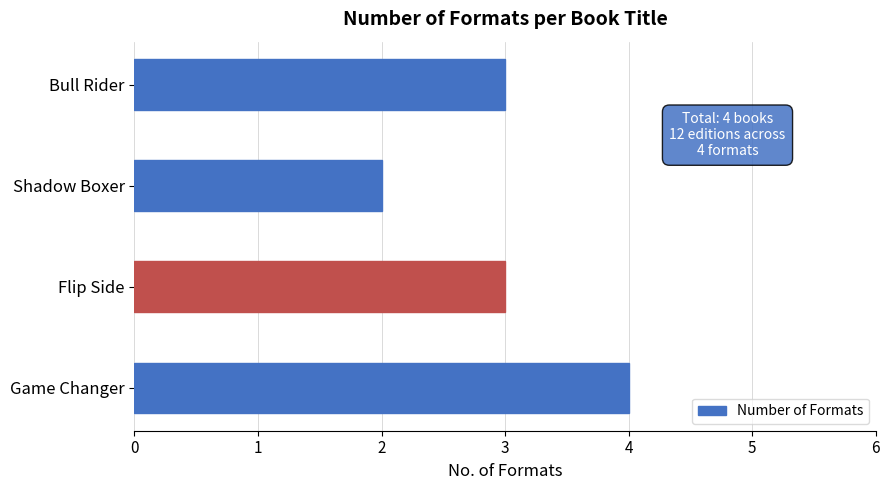

What is the sum of all values?

12